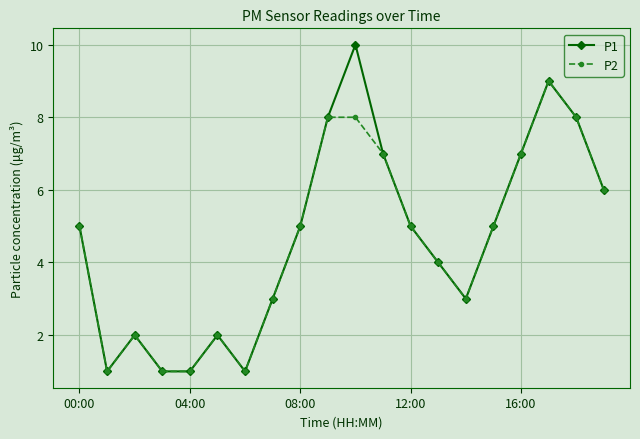

What is the greatest value displayed?

10